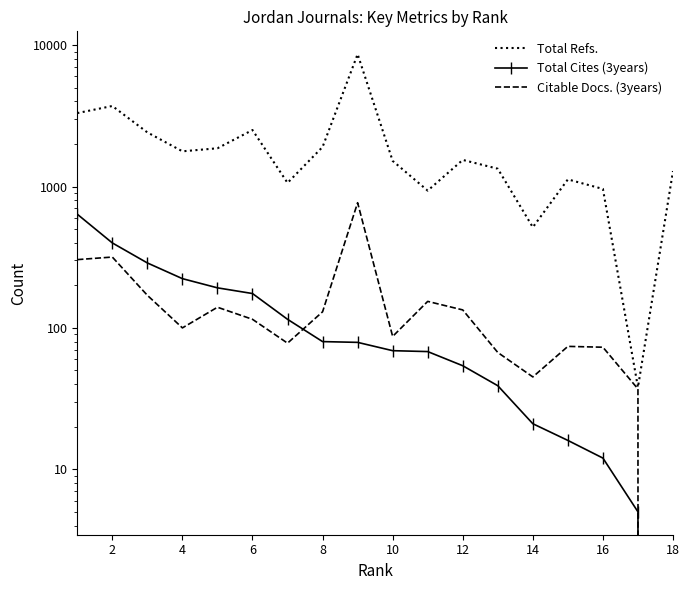

True or false: Citable Docs. (3years) has a value of 59 at 10.

False